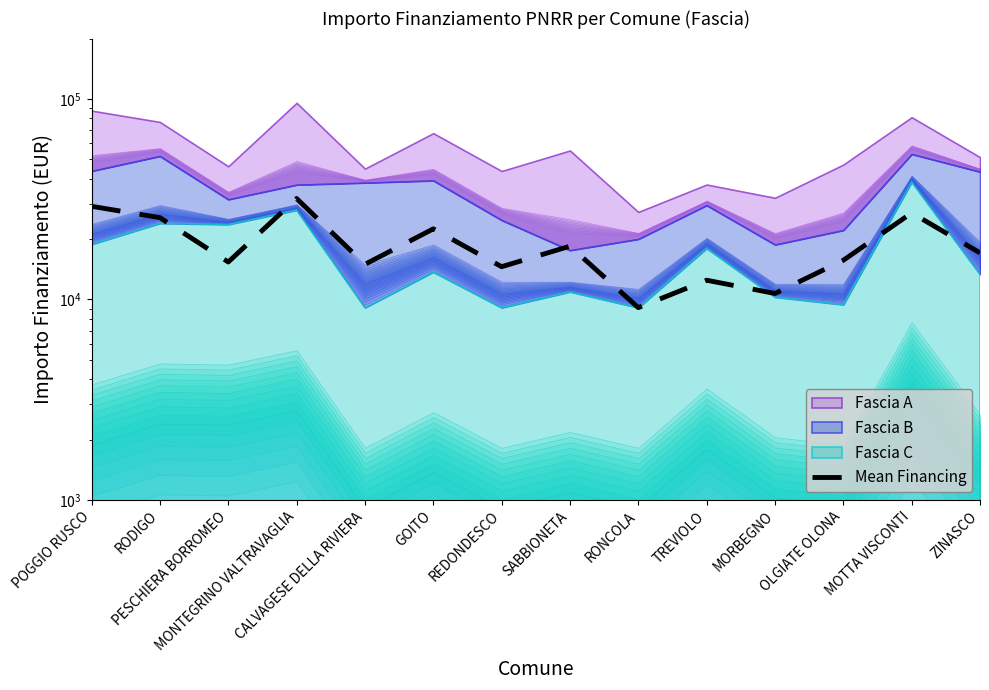

Where does the data first go above 17080?

POGGIO RUSCO